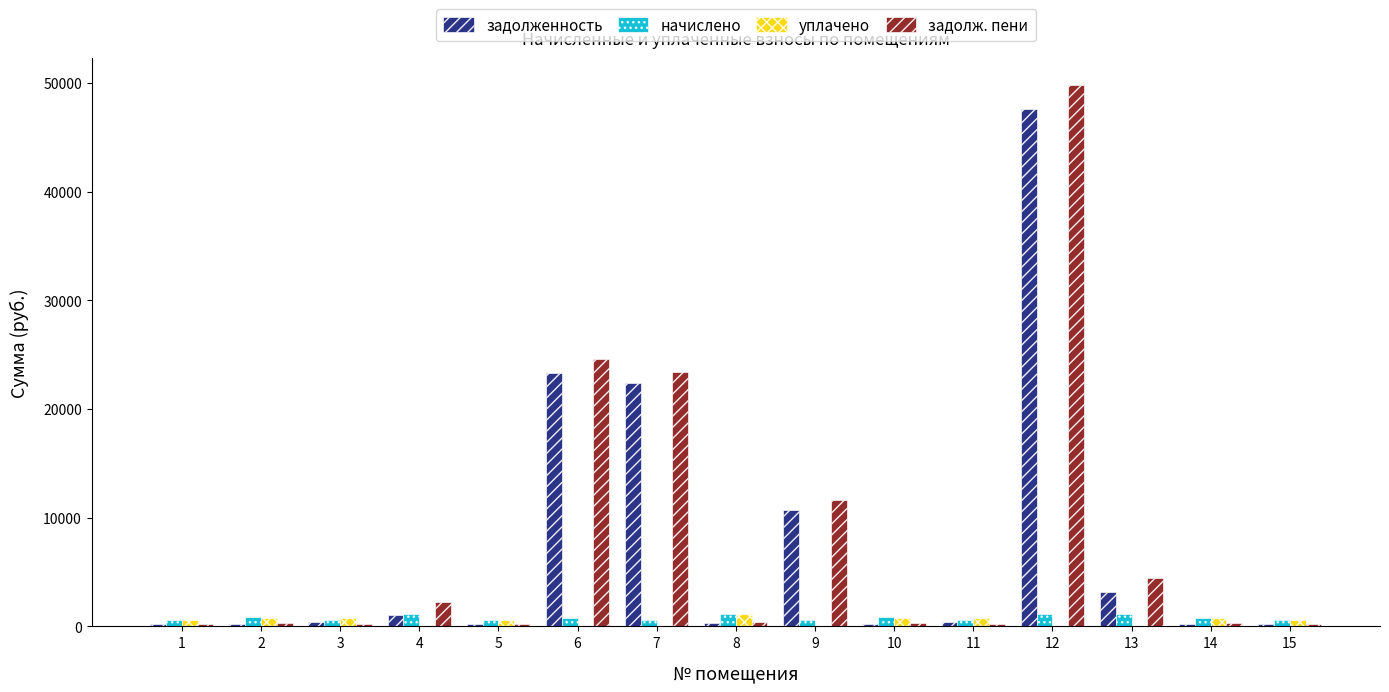

What is the difference between the задолж. пени values at 15 and 12?

49580.8